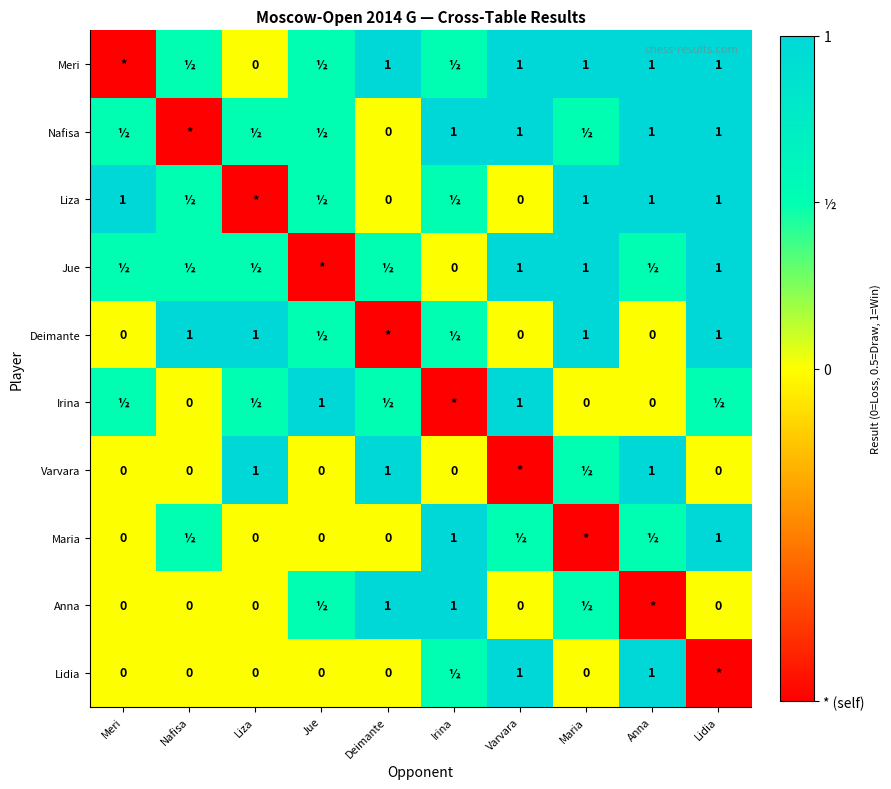

The value of Deimante at Liza is 1.0. True or false?

True